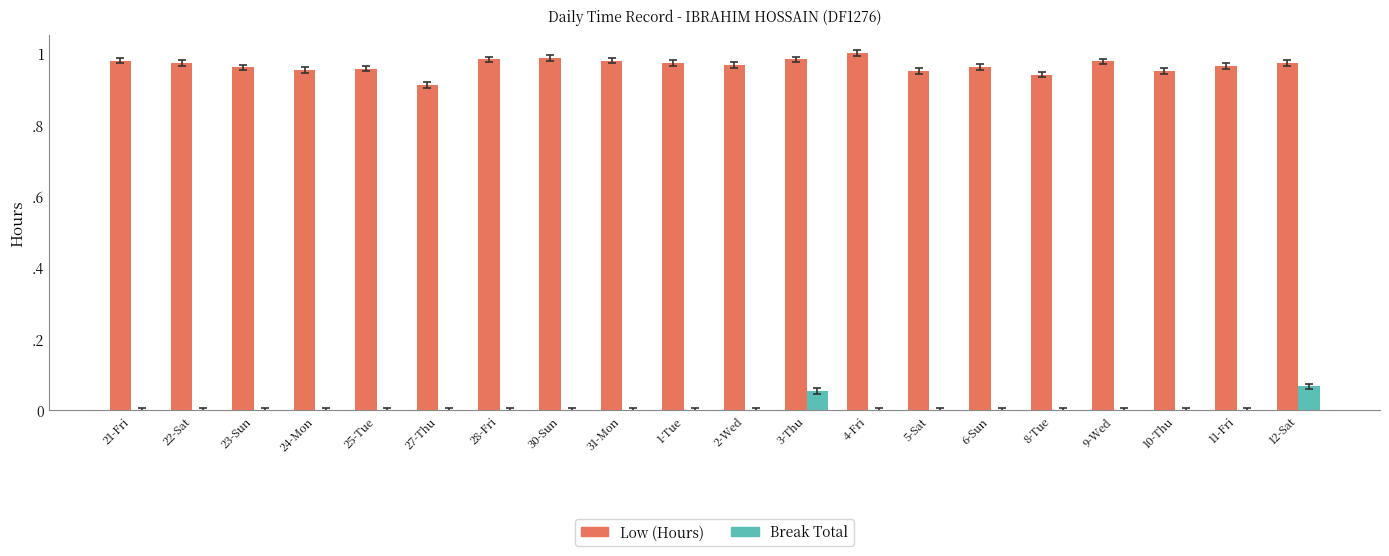

At how many categories does at least one series exceed 0?

20